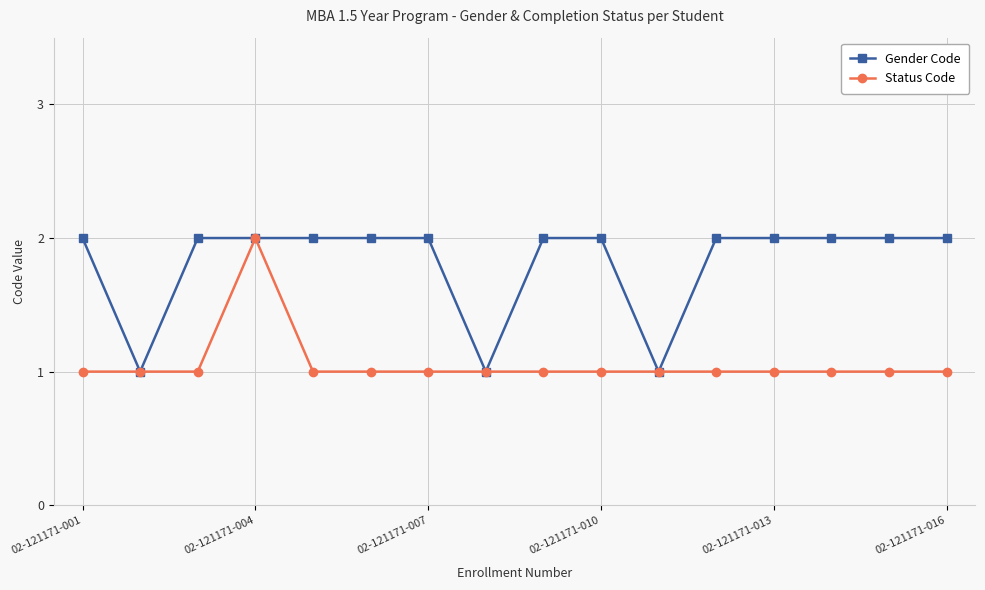

What are all the series names shown in the legend?

Gender Code, Status Code